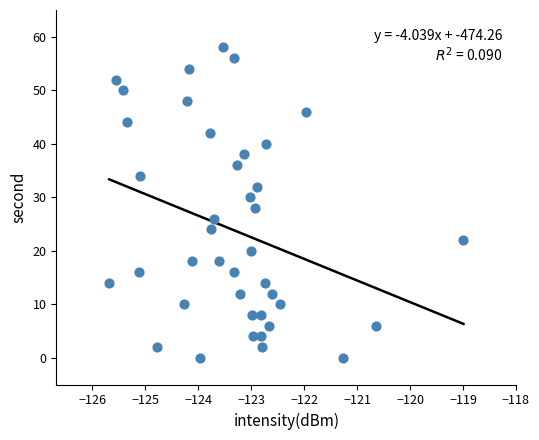

What is the range of Y values (max minus min)?

58